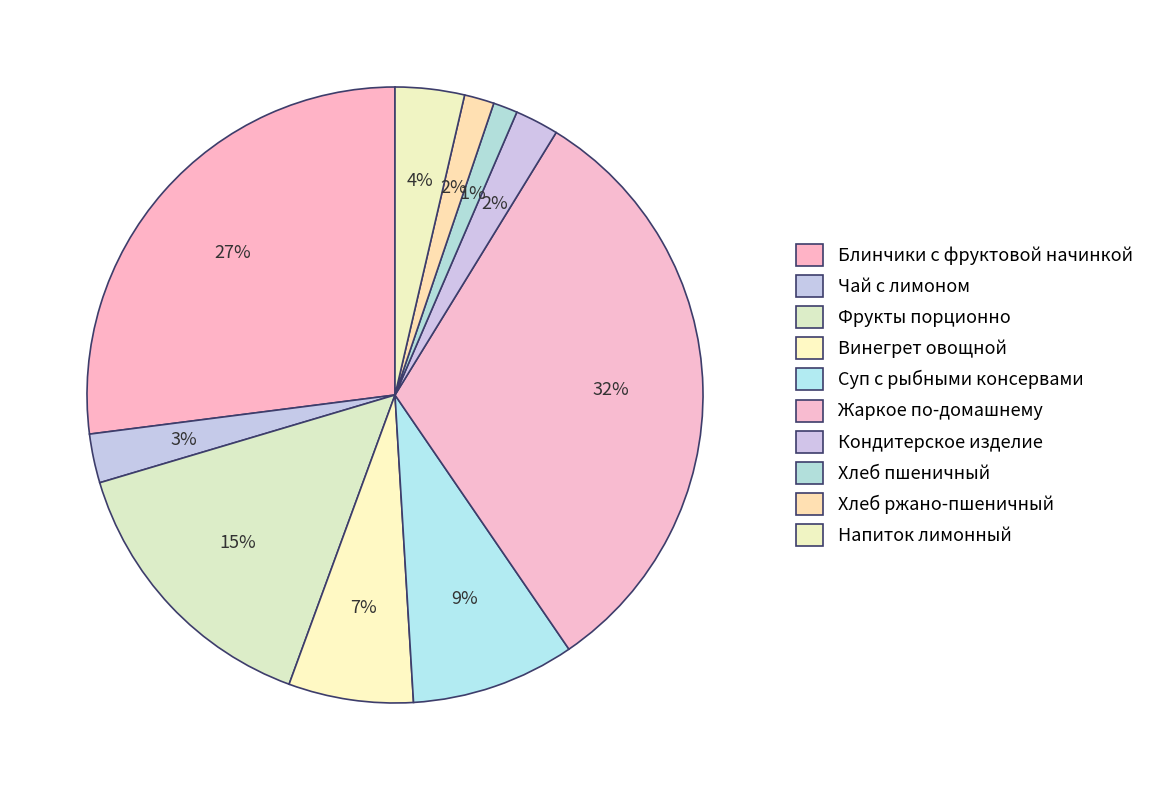

What is the total percentage of Хлеб пшеничный and Напиток лимонный?

4.9%